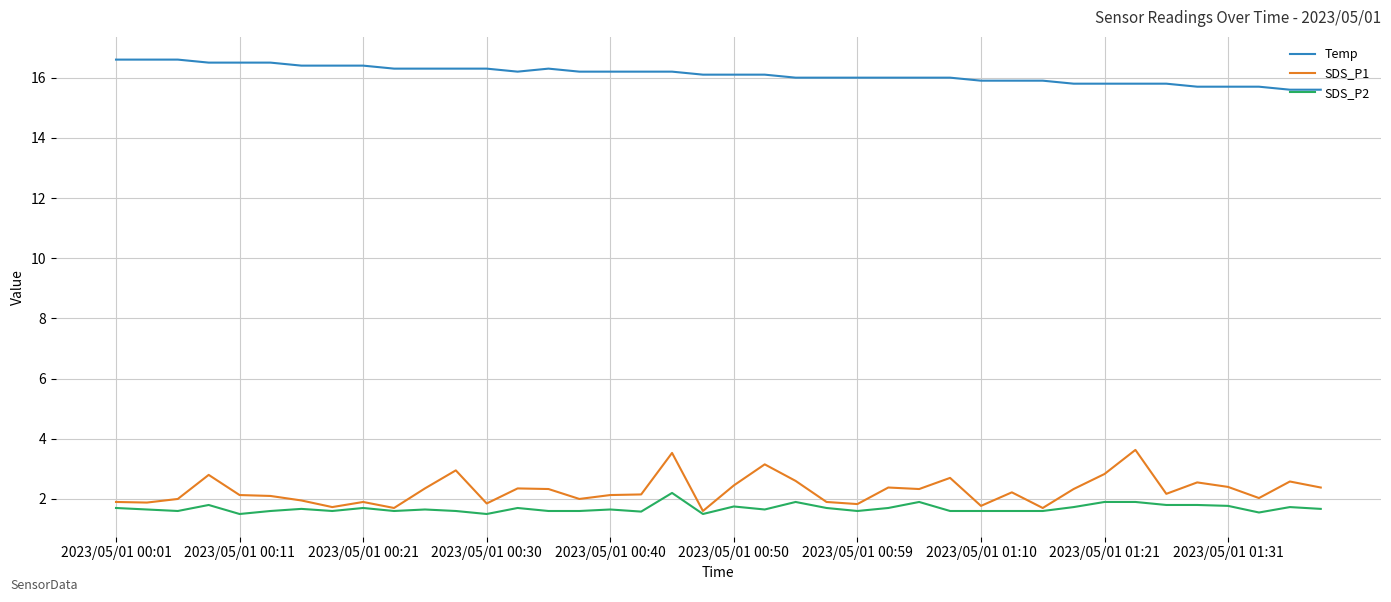

What is the highest value of the SDS_P2 series?

2.2